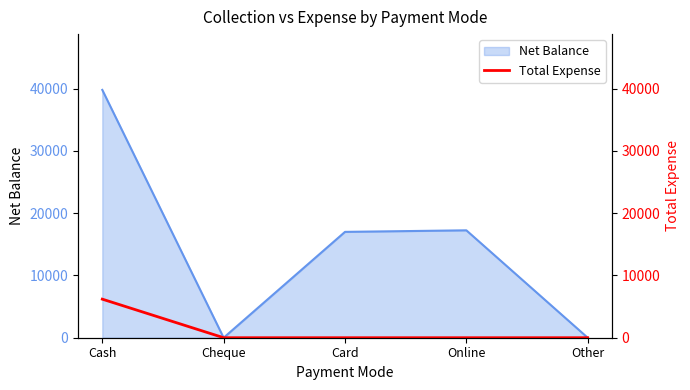

True or false: Net Balance has a value of 6957 at Card.

False